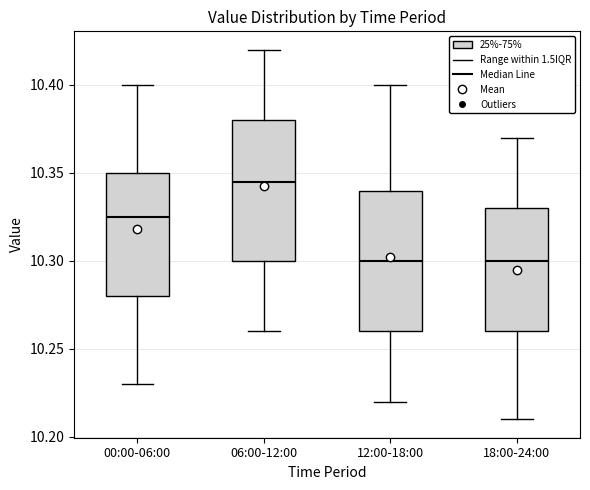

Reading left to right, read every box against the y-axis: the position of its median line, the range the box covers, and the ends of its whiskers. The values are not printed on the chart, so give them approximately, as read against the axis.

00:00-06:00: median 10.325, box 10.280 to 10.350, whiskers 10.230 to 10.400
06:00-12:00: median 10.345, box 10.300 to 10.380, whiskers 10.260 to 10.420
12:00-18:00: median 10.300, box 10.260 to 10.340, whiskers 10.220 to 10.400
18:00-24:00: median 10.300, box 10.260 to 10.330, whiskers 10.210 to 10.370